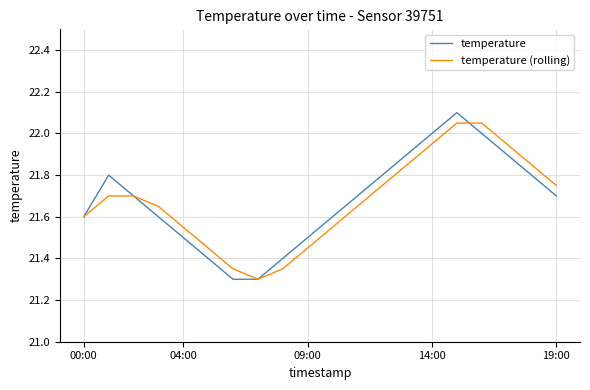

Which series has the largest range (max minus min)?

temperature